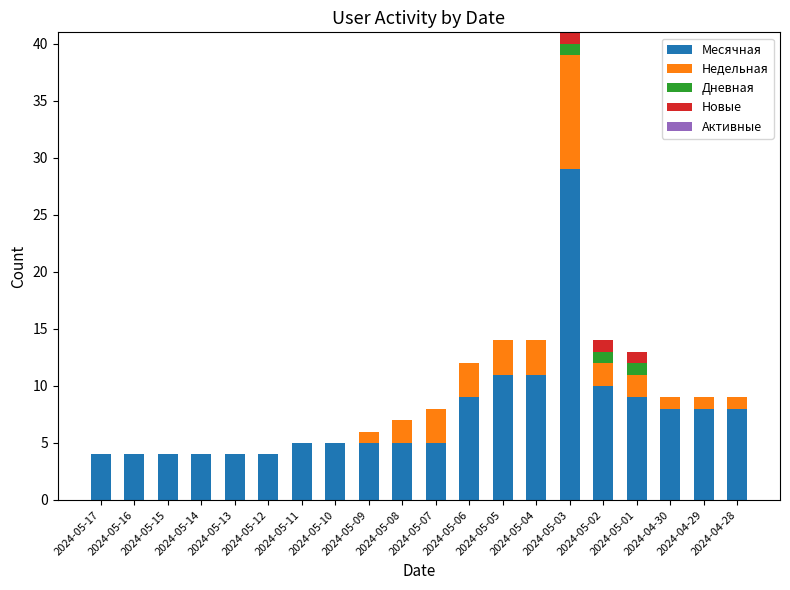

How many series are shown in this chart?

4